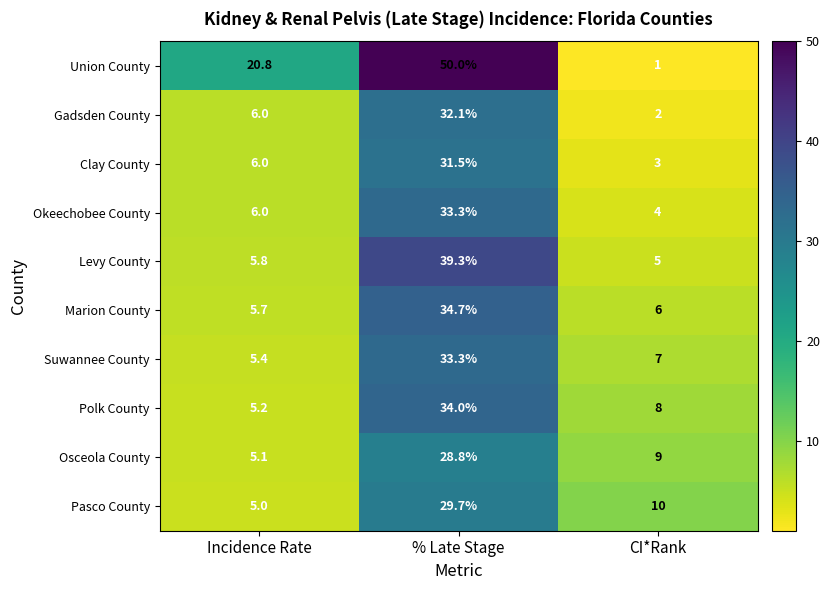

Between % Late Stage and CI*Rank, which series saw the biggest shift?

Union County